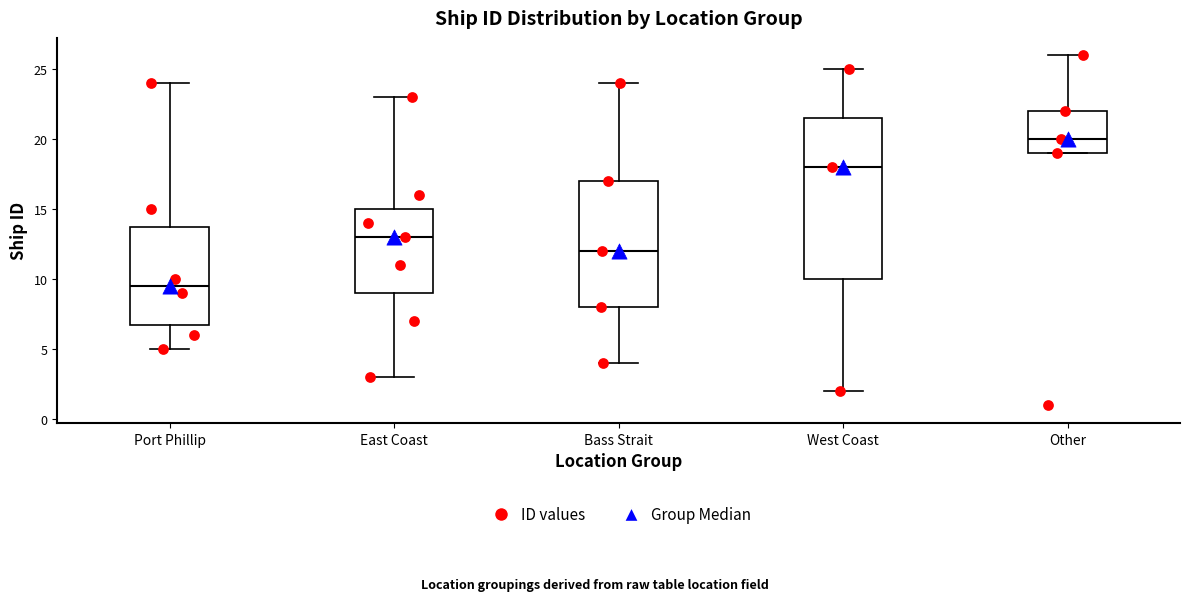

Reading left to right, transcribe this box plot: for each box, give where its median line is, the range the box spans, and where its two whiskers end, as read against the y-axis. The values are not printed on the chart, so give them approximately, as read against the axis.

Port Phillip: median 9.5, box 7.0 to 14.0, whiskers 5.0 to 24.0
East Coast: median 13.0, box 9.0 to 15.0, whiskers 3.0 to 23.0
Bass Strait: median 12.0, box 8.0 to 17.0, whiskers 4.0 to 24.0
West Coast: median 18.0, box 10.0 to 21.5, whiskers 2.0 to 25.0
Other: median 20.0, box 19.0 to 22.0, whiskers 19.0 to 26.0